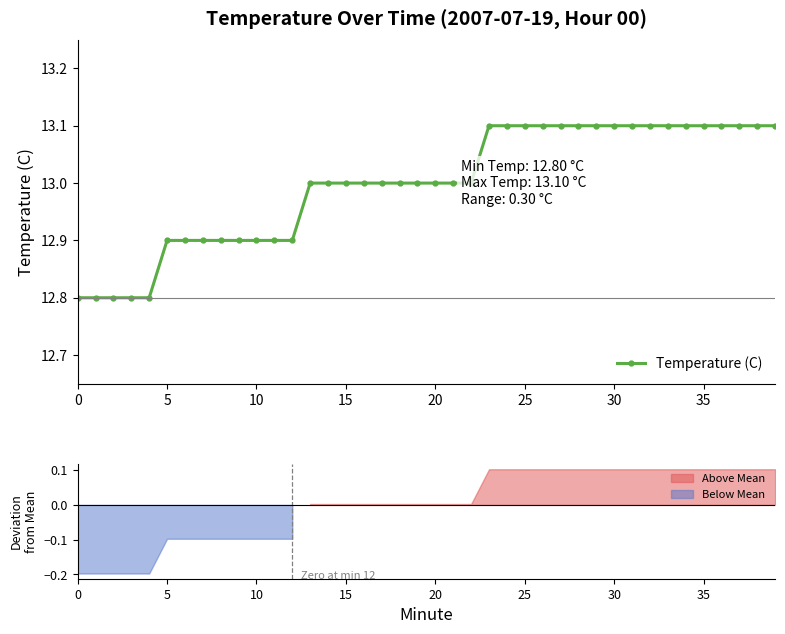

What is the average value?

13.0